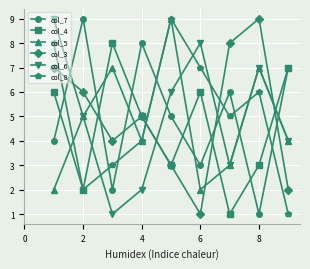

What is the value of the col_4 point at the 8th from the left?

3